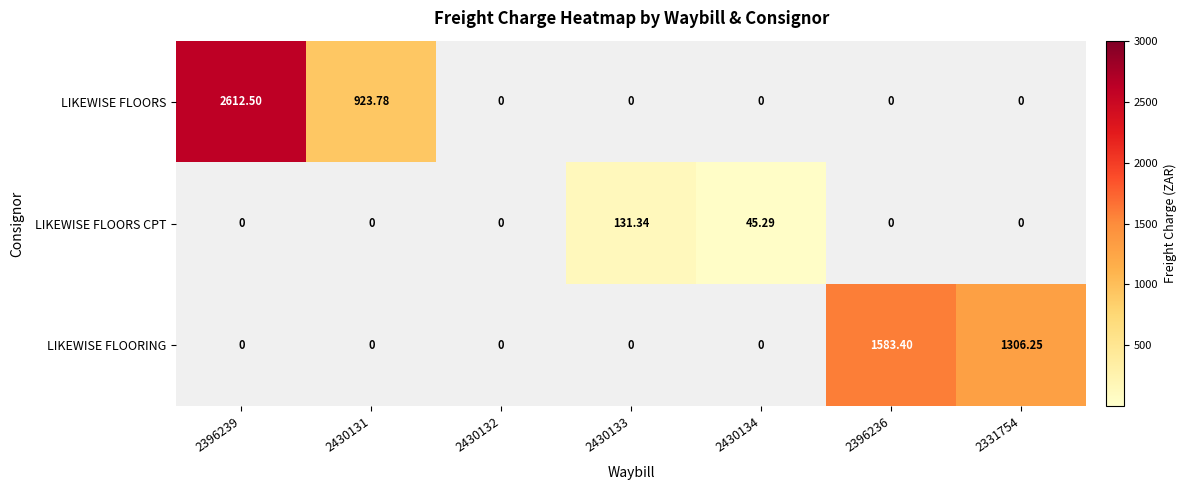

Is the value of LIKEWISE FLOORING at 2396236 greater than the value of LIKEWISE FLOORS CPT at 2331754?

Yes